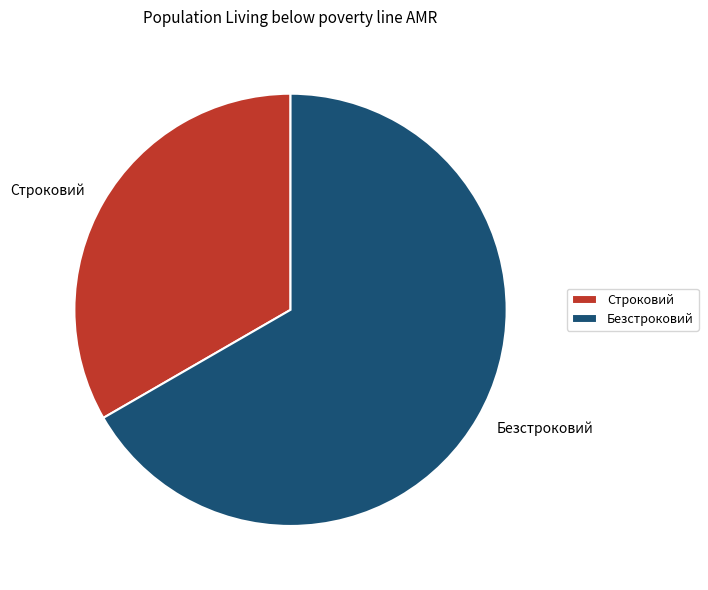

What is the largest slice in the pie chart?

Безстроковий